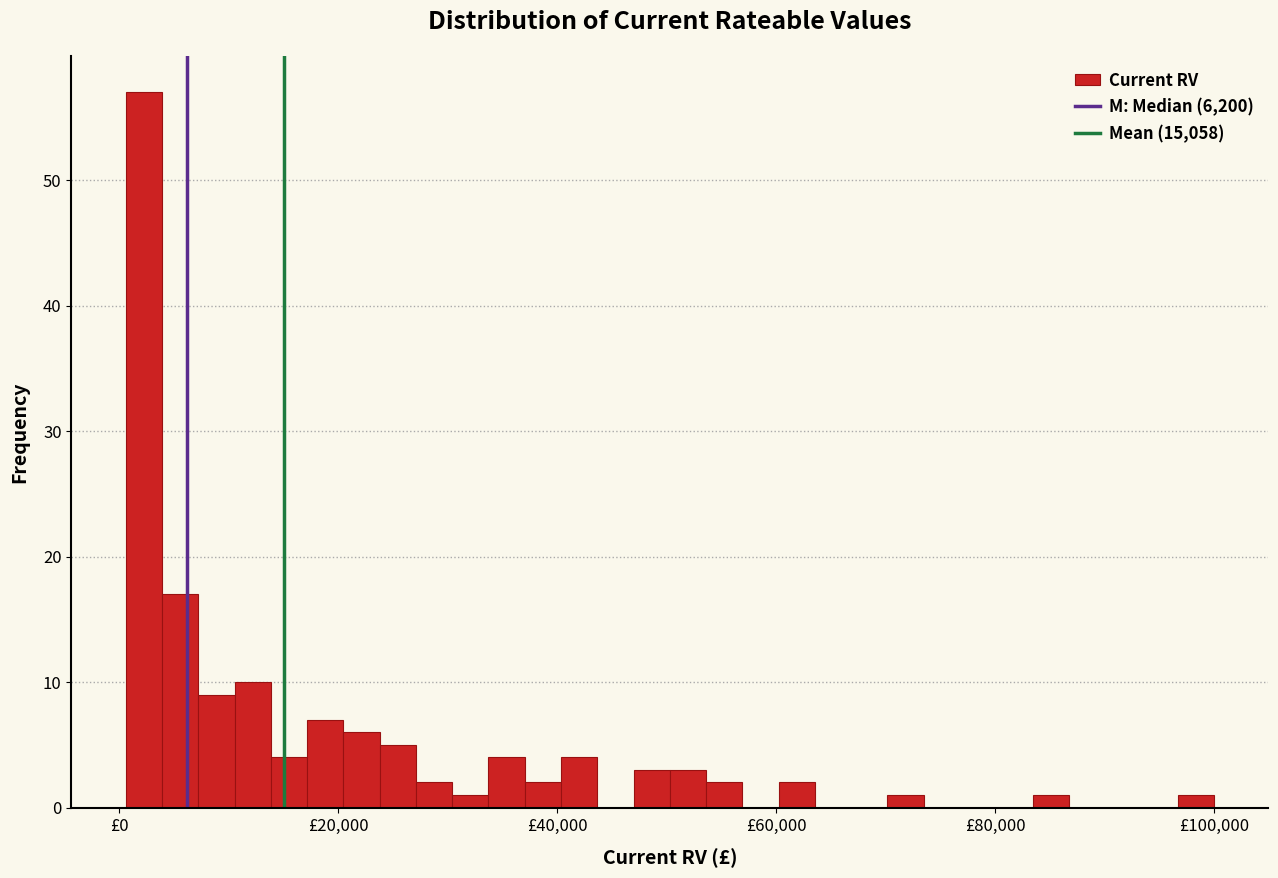

Around what value on the x-axis is the tallest bar? Give the approximate position of its centre, as read against the axis.

2000